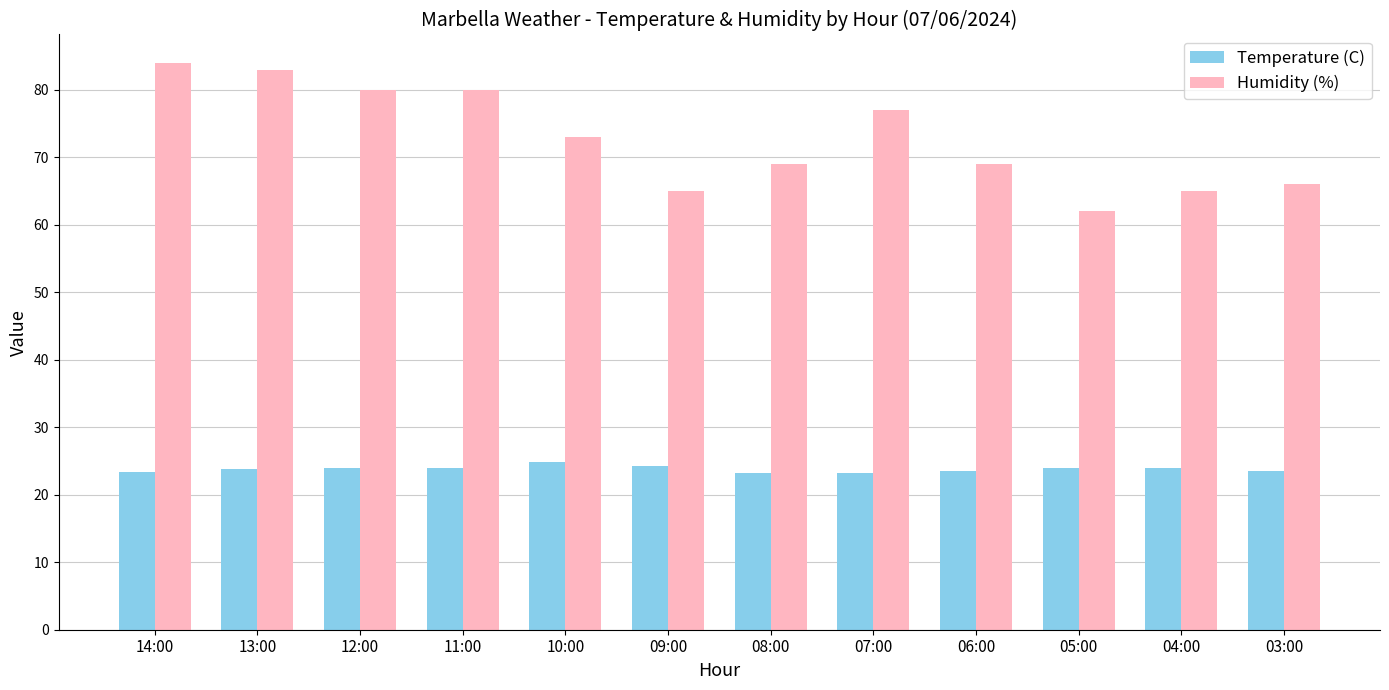

List the series in order of their peak value, highest first.

Humidity (%), Temperature (C)